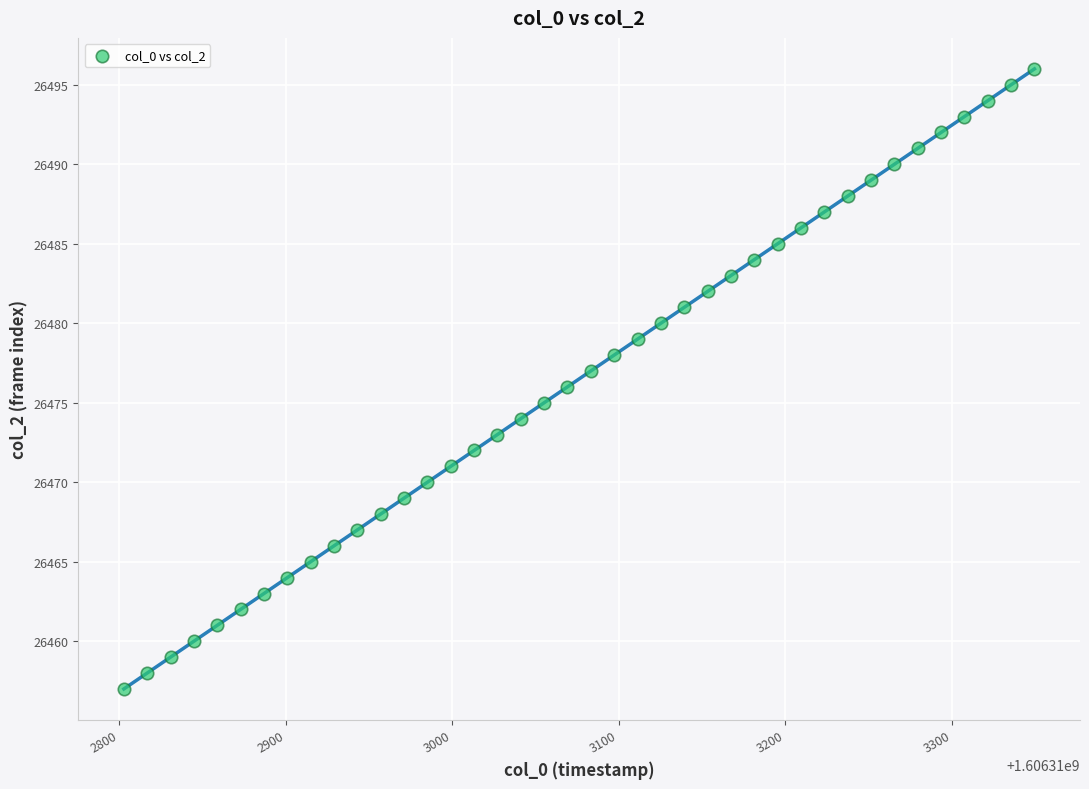

What is the range of Y values (max minus min)?

39